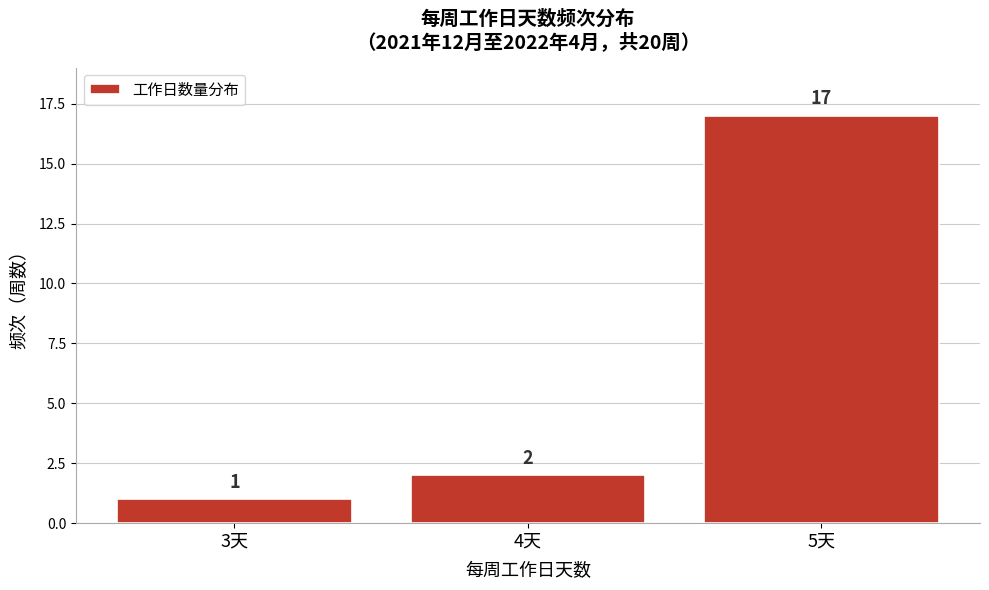

Reading left to right, list all the values displayed in this chart.

3天=1	4天=2	5天=17